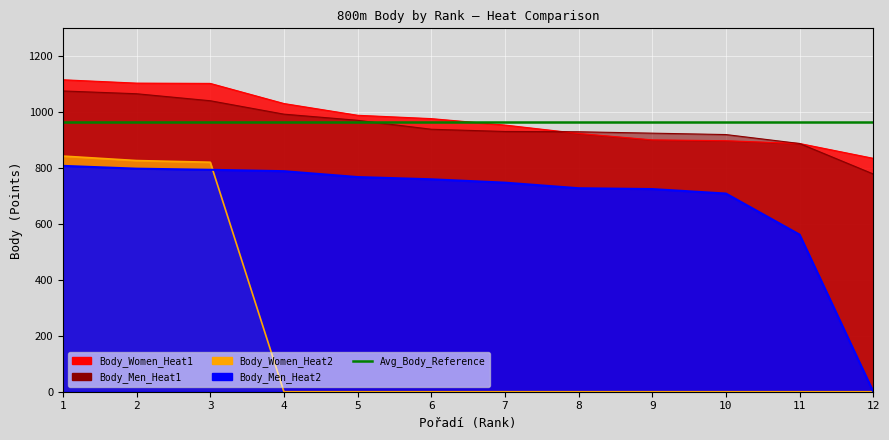

At which label is Body_Women_Heat2 closest to 421?

3